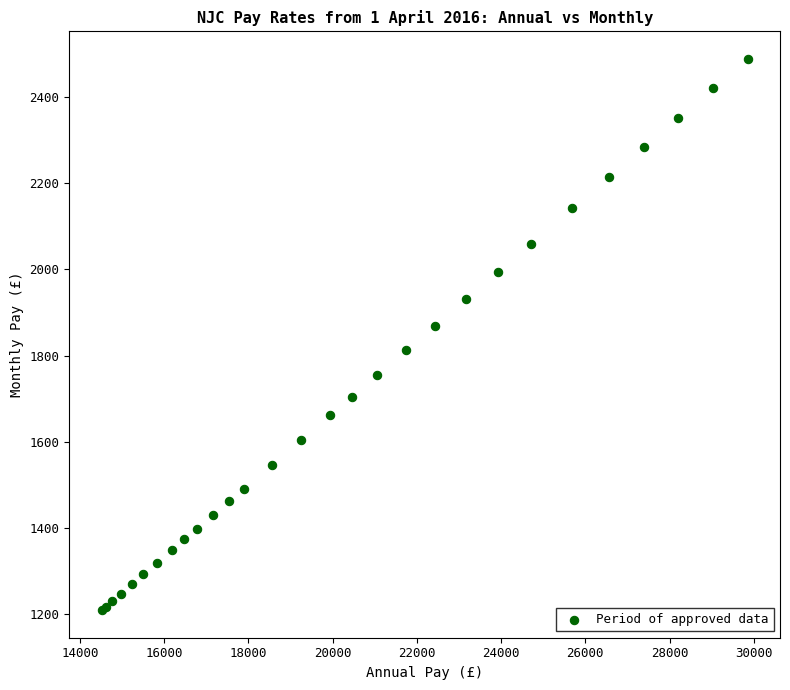

What Y value in the scatter plot is closest to 1848?

1869.5